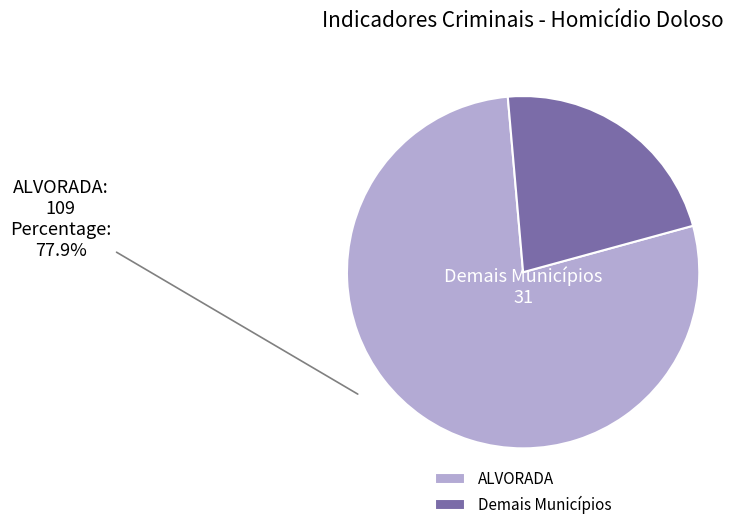

True or false: Demais Municípios accounts for 17% of the total.

False